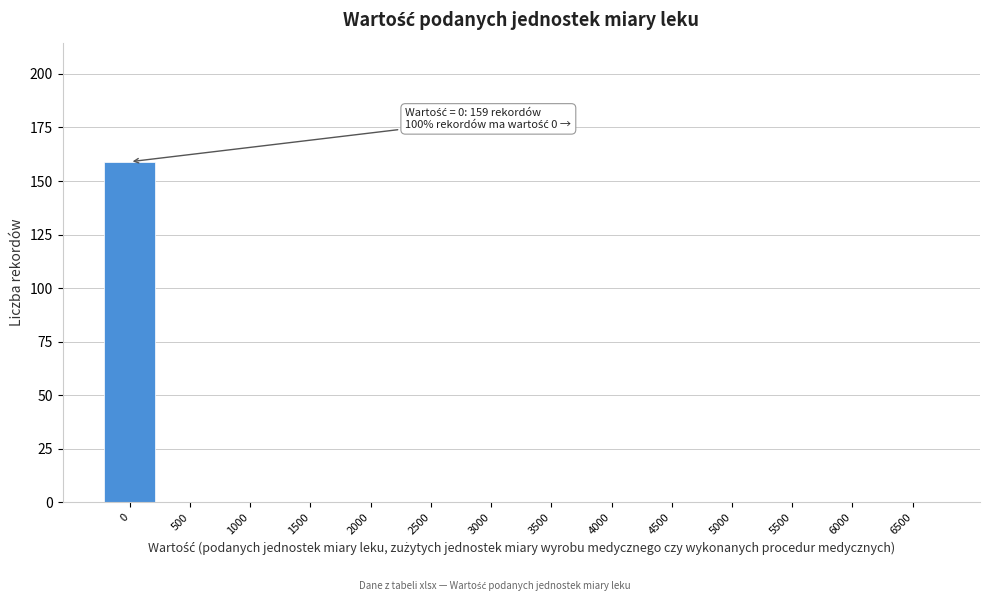

Reading left to right, list all the values displayed in this chart.

0=159	500=0	1000=0	1500=0	2000=0	2500=0	3000=0	3500=0	4000=0	4500=0	5000=0	5500=0	6000=0	6500=0